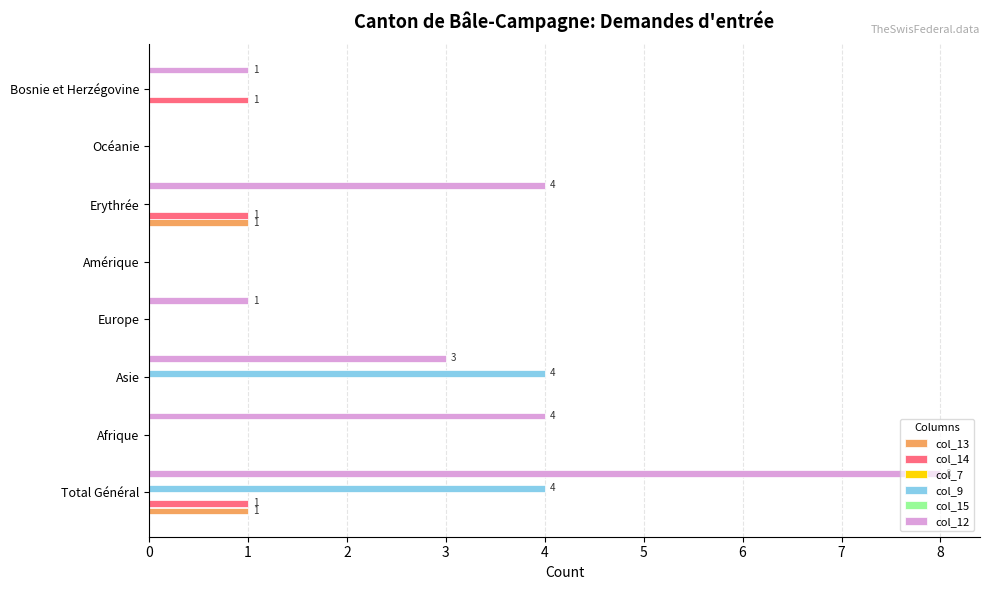

What is the maximum value for col_12?

8.0